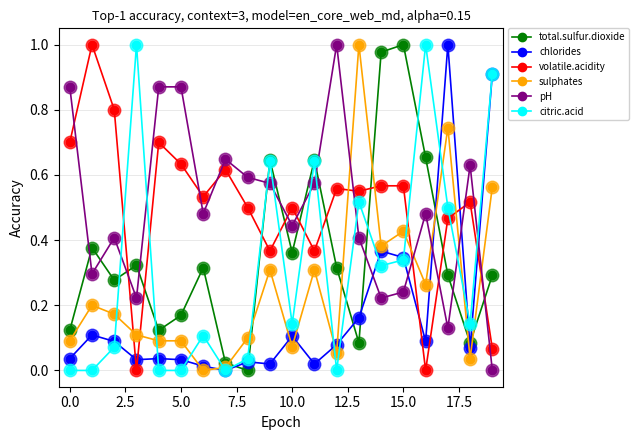

True or false: total.sulfur.dioxide and pH intersect in this chart.

True